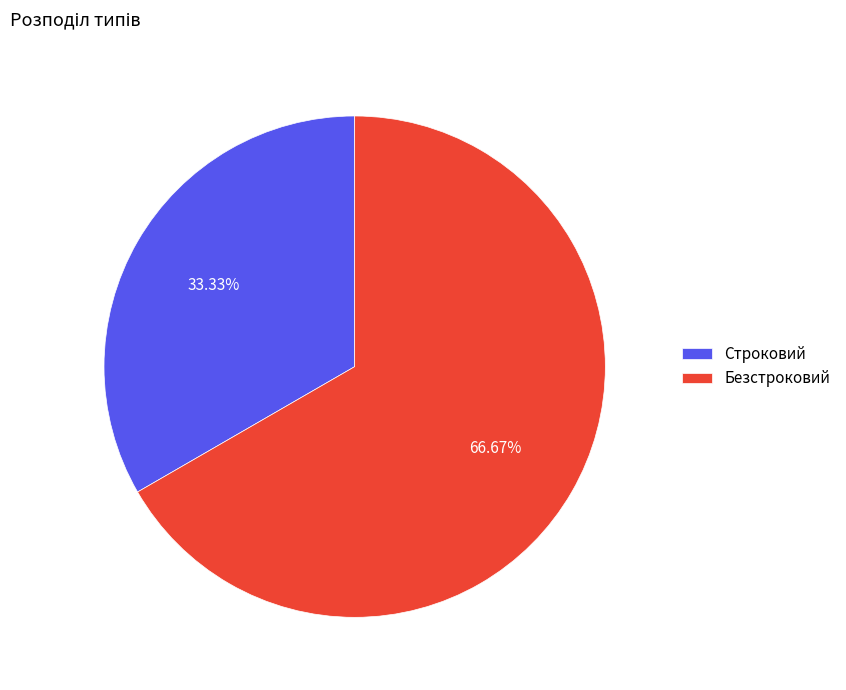

Is Безстроковий the majority of the pie?

Yes